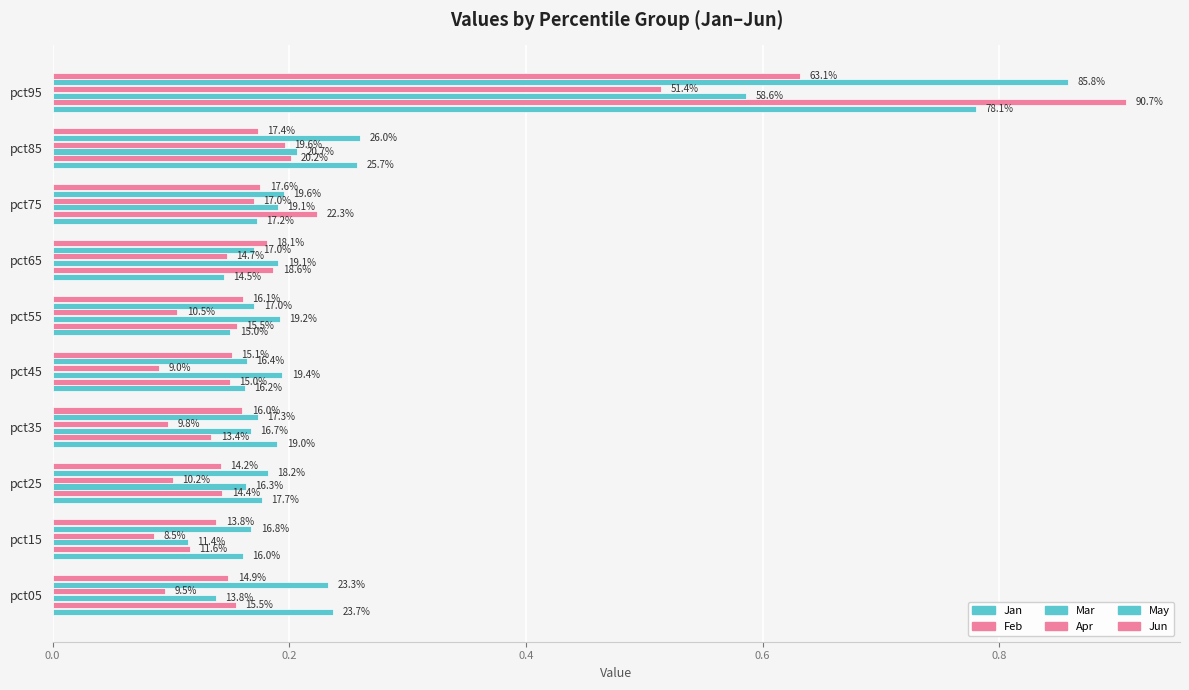

Which series has the largest total across all categories?

May